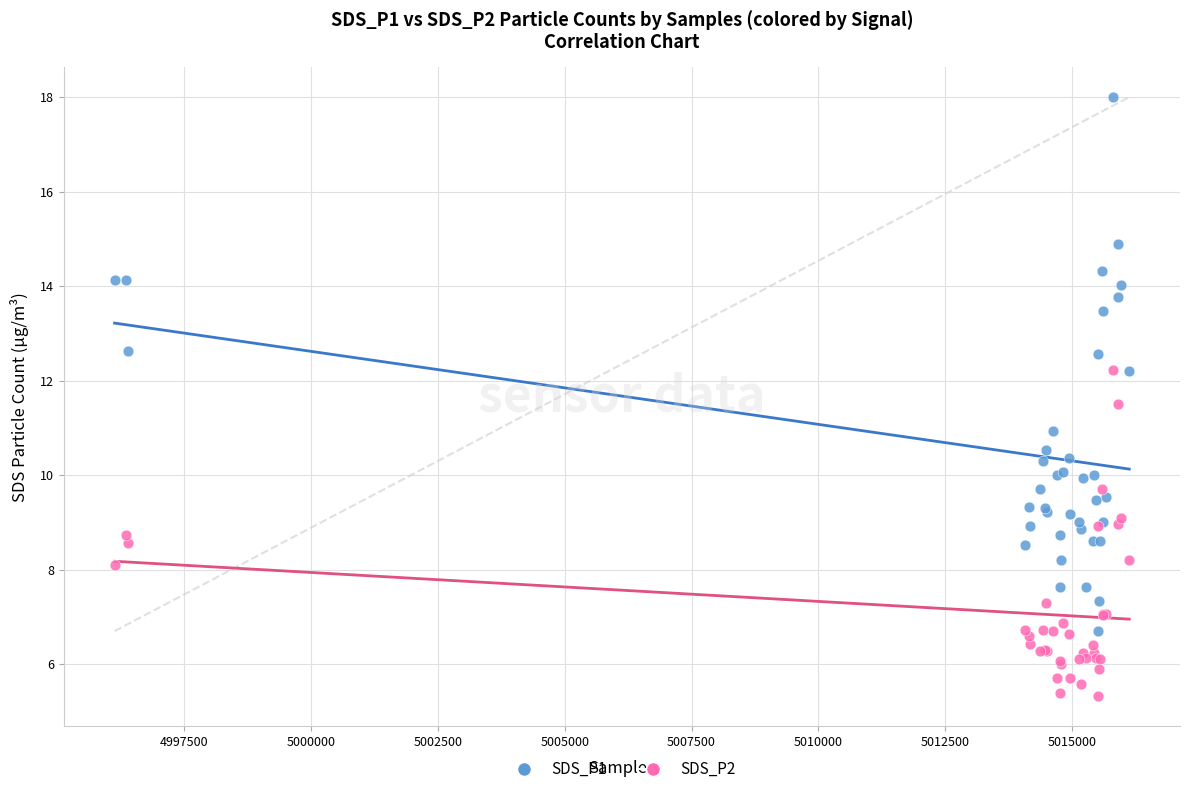

Which series reaches the maximum Y coordinate?

SDS_P1